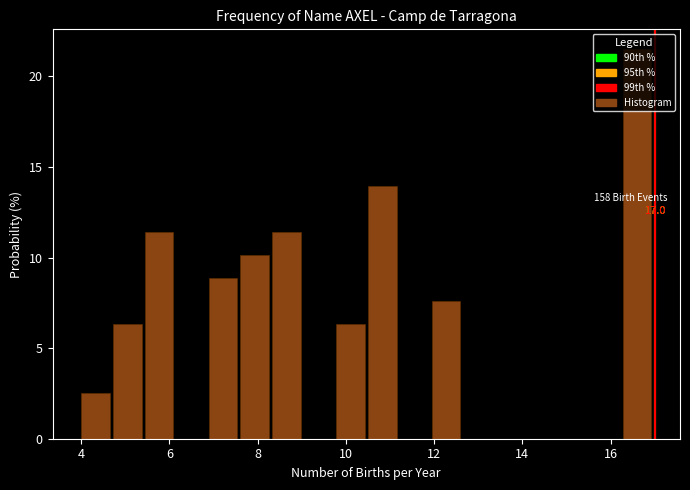

Around what value on the x-axis is the tallest bar? Give the approximate position of its centre, as read against the axis.

16.6